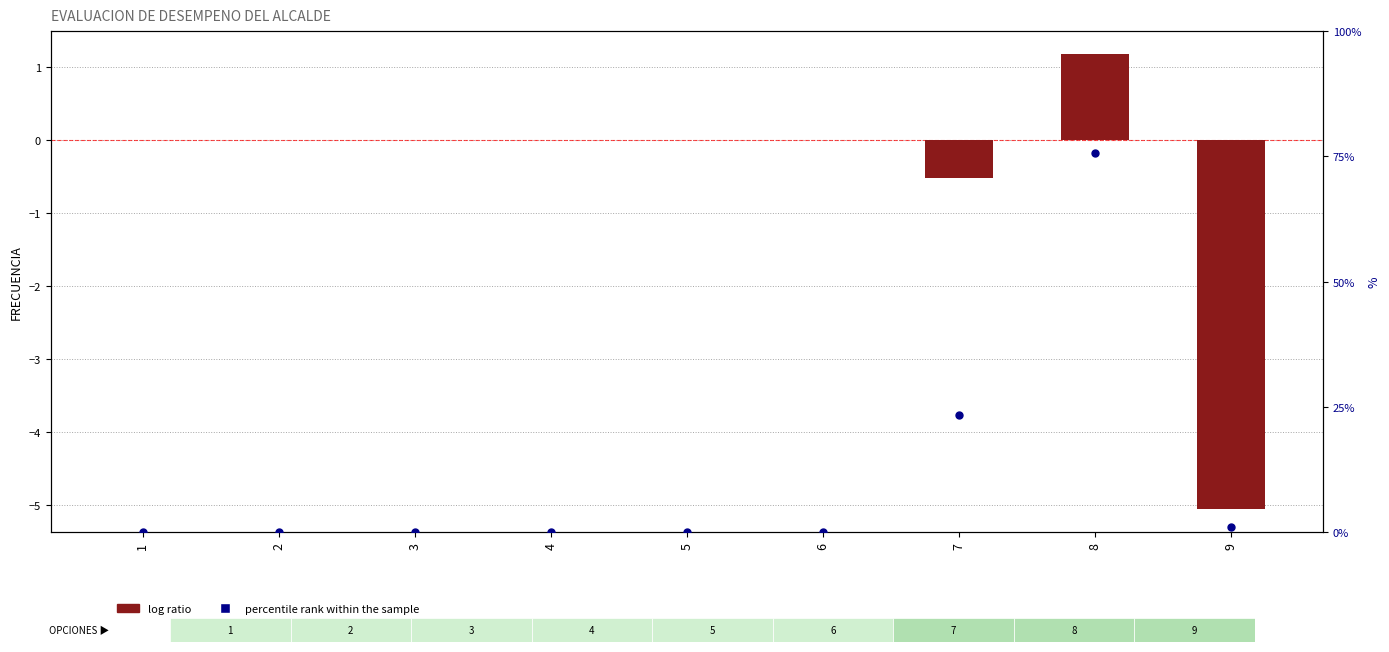

At which category is the sum across all series the highest?

8